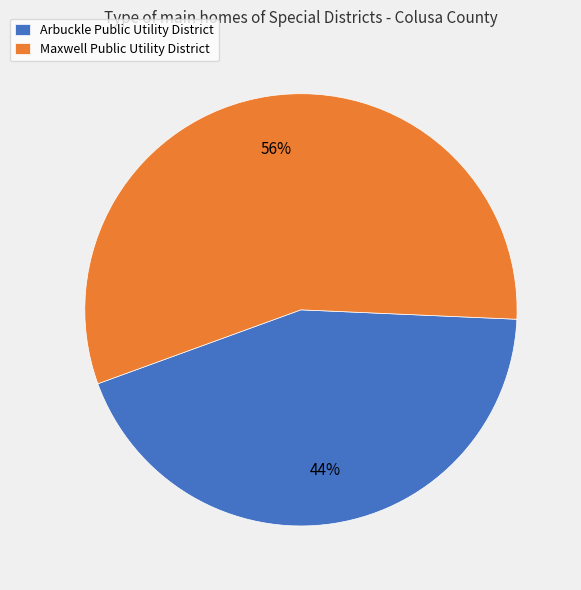

What is the ratio of the value at Maxwell Public Utility District to the value at Arbuckle Public Utility District?

1.3